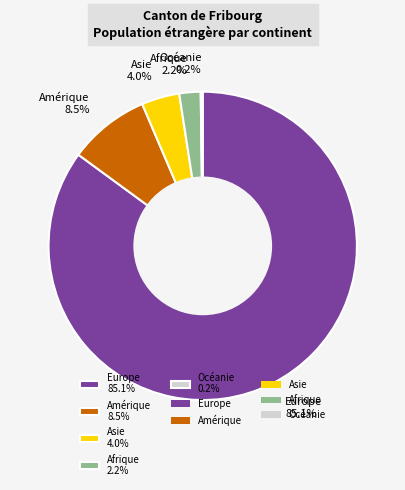

What portion of the pie excludes Afrique 2.2%?

97.8%